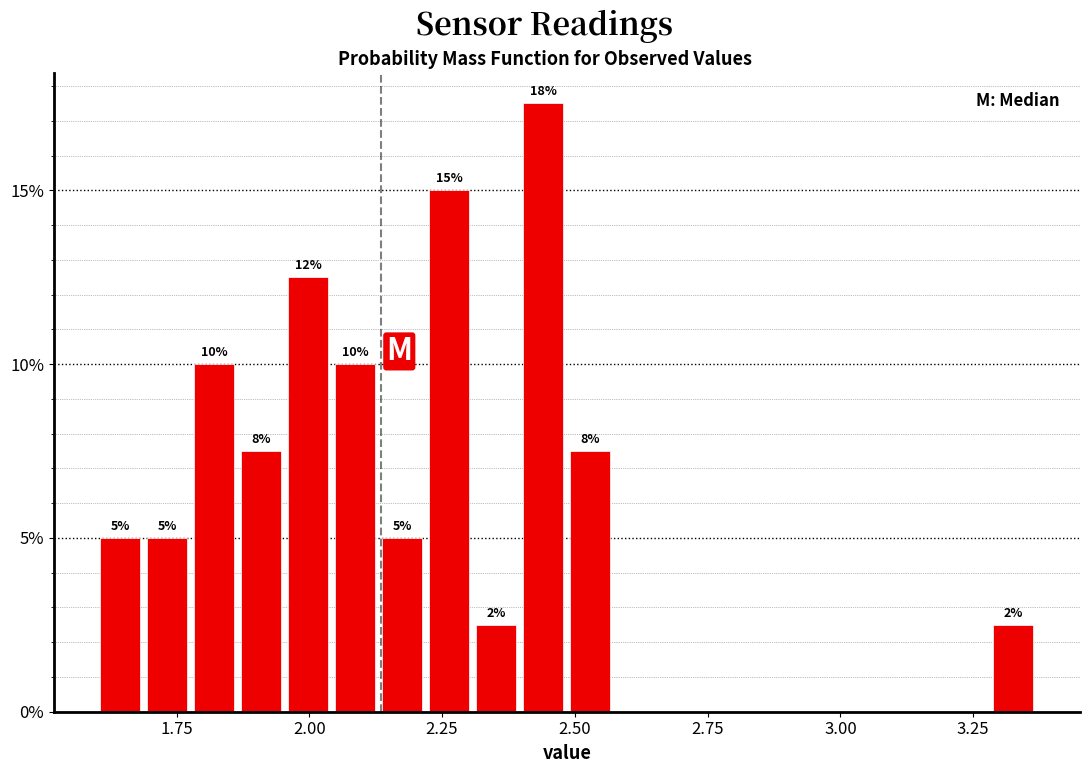

Read against the x-axis, roughly where is the centre of the tallest bar?

2.45